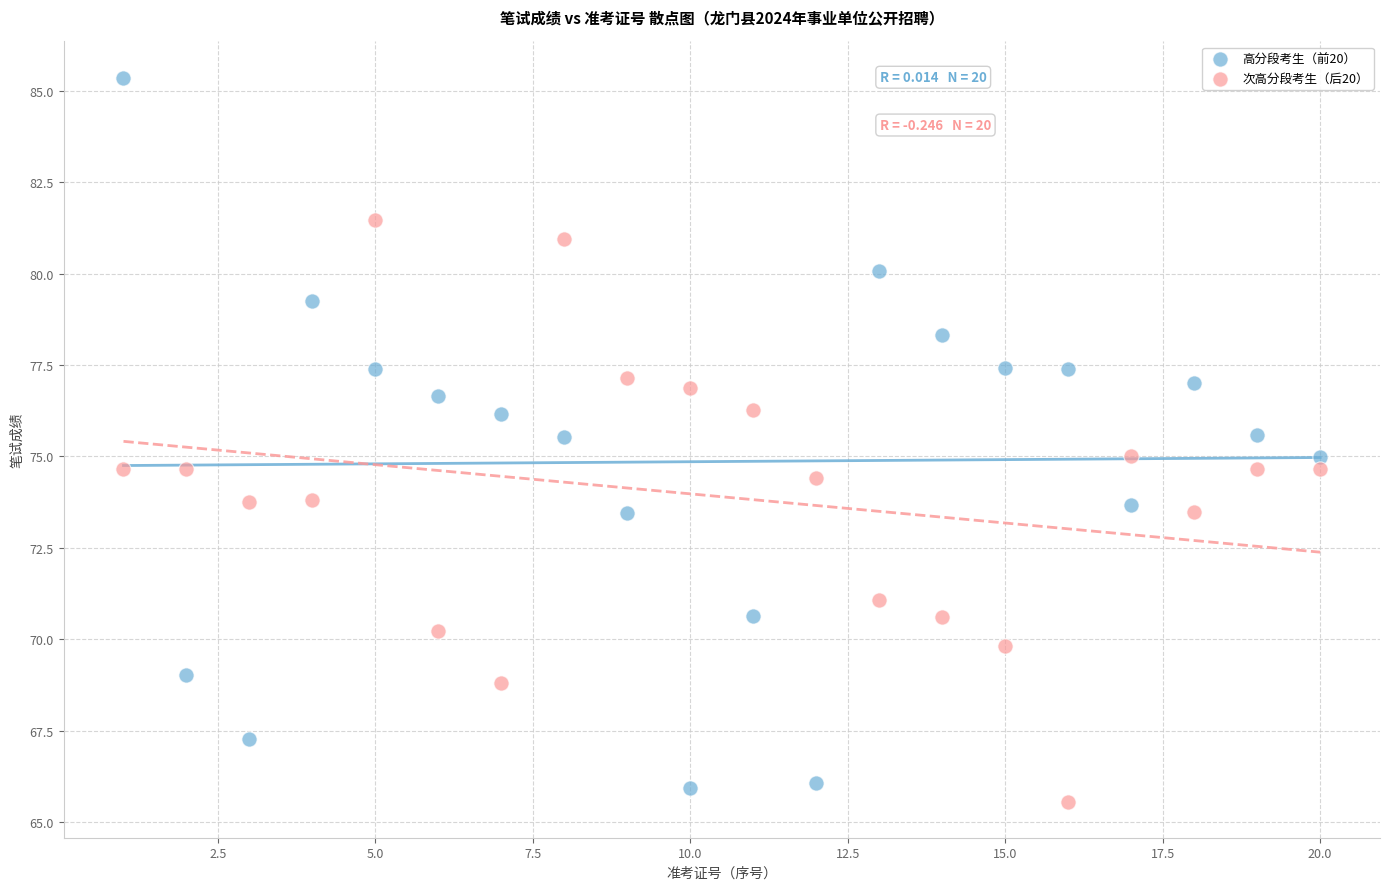

Which series reaches the maximum Y coordinate?

高分段考生（前20）